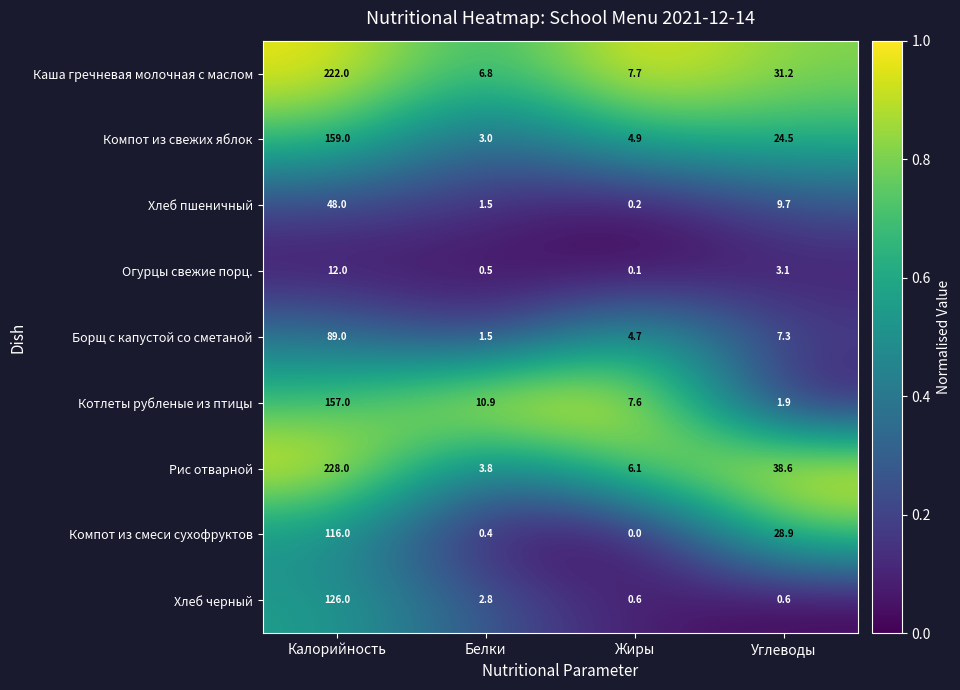

How many data points does each series have?

4